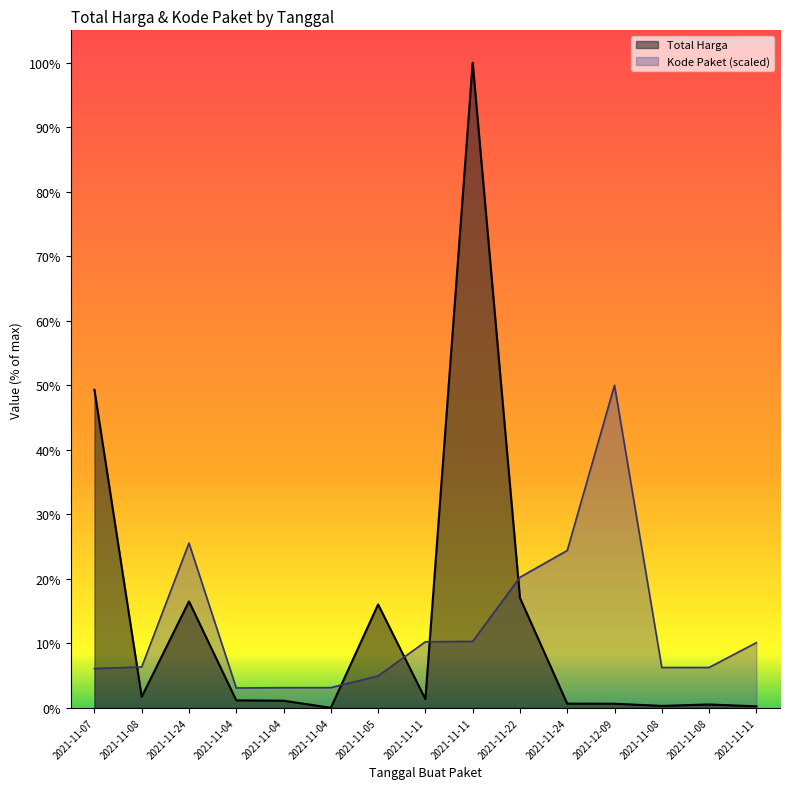

True or false: Total Harga has a value of 18900000.0 at 2021-12-09.

True